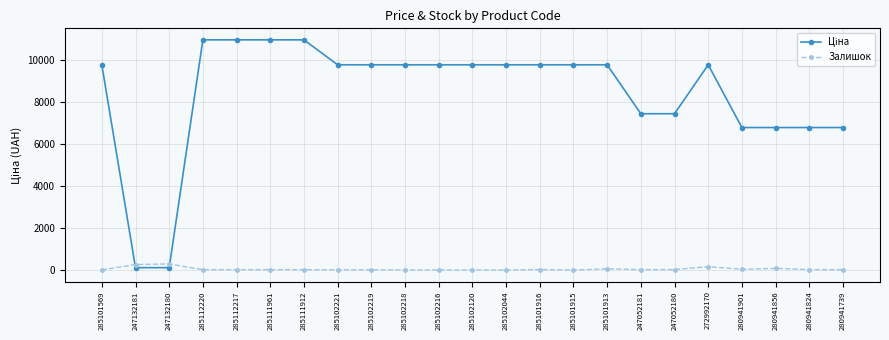

What is the maximum value for Залишок?

290.0